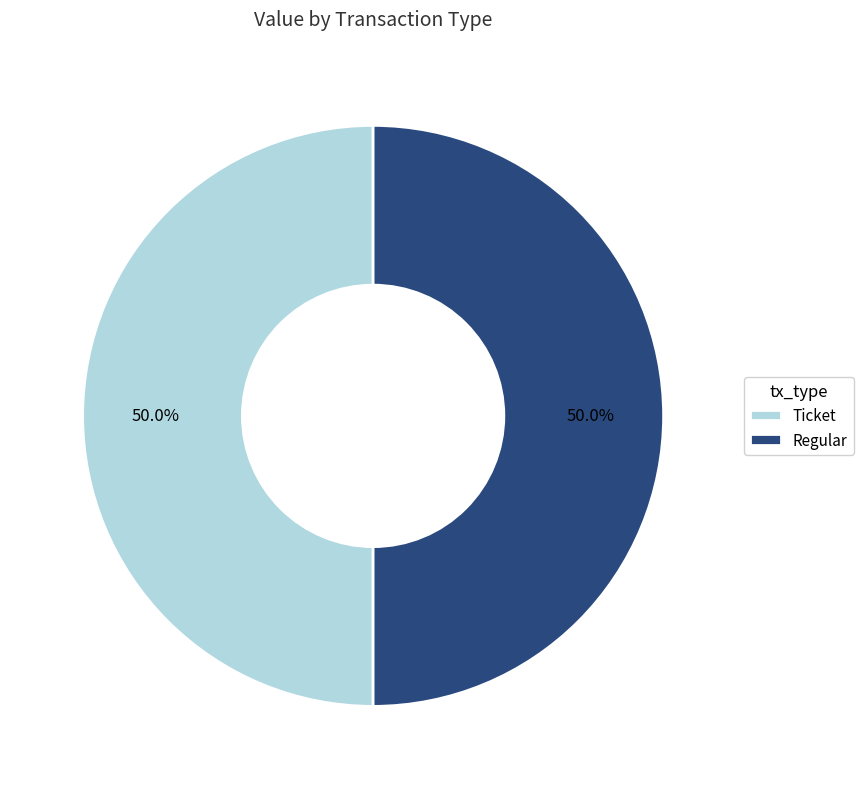

Approximately how many times larger is the value at Regular compared to Ticket?

1.0